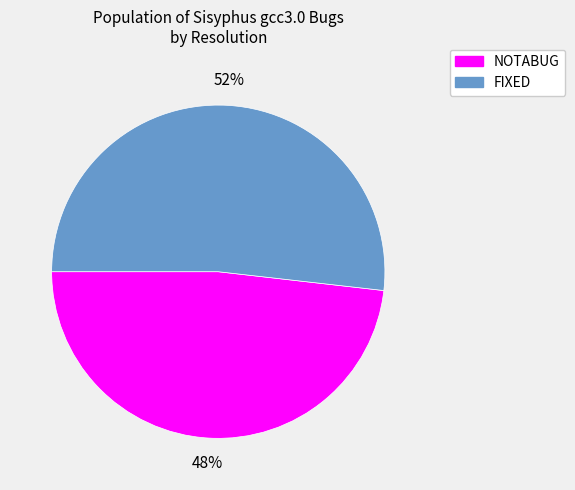

To the nearest percent, what is the average slice percentage?

50%